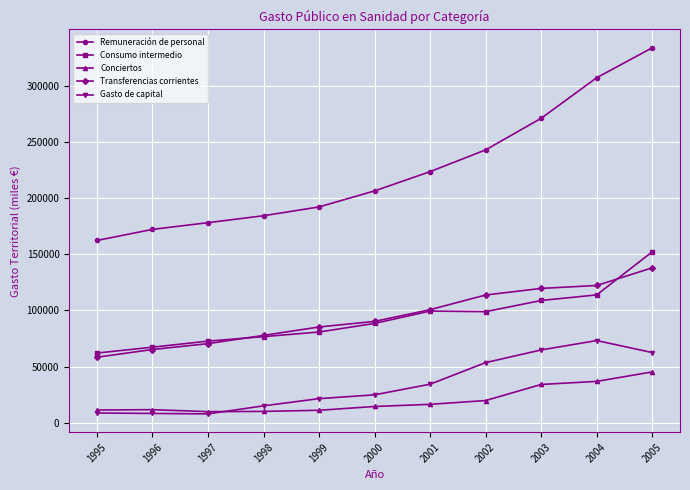

Which category has the highest value across all series?

2005